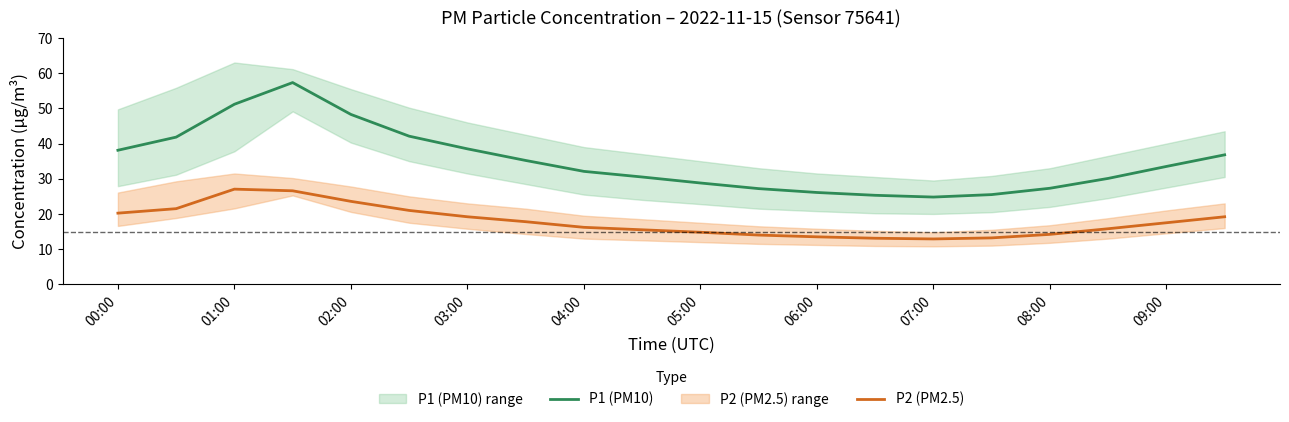

Is the value of P2 (PM2.5) at 02:00 greater than the value of P1 (PM10) at 06:00?

No